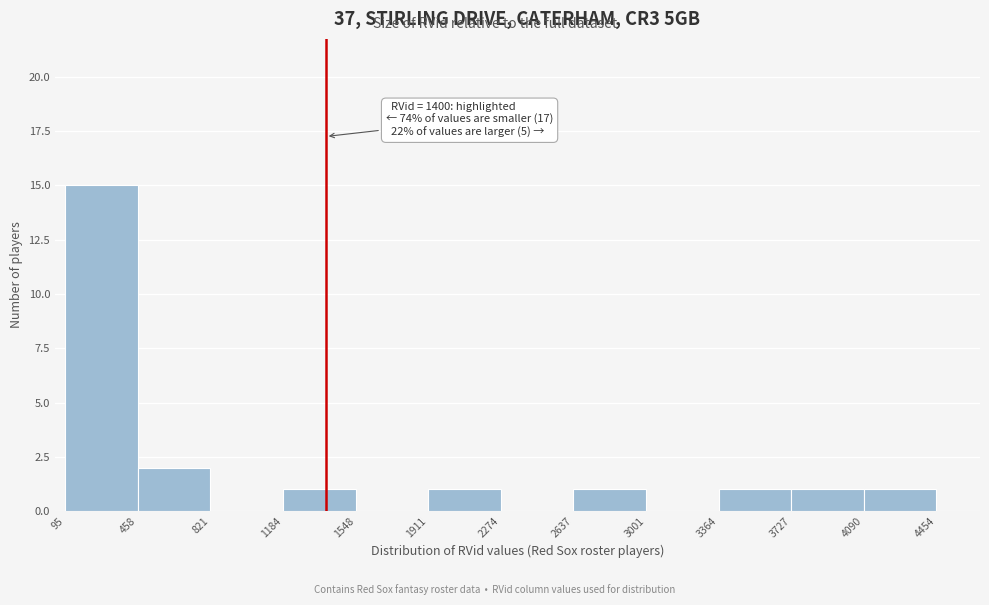

Which range on the x-axis has the tallest bar?

95 to 458